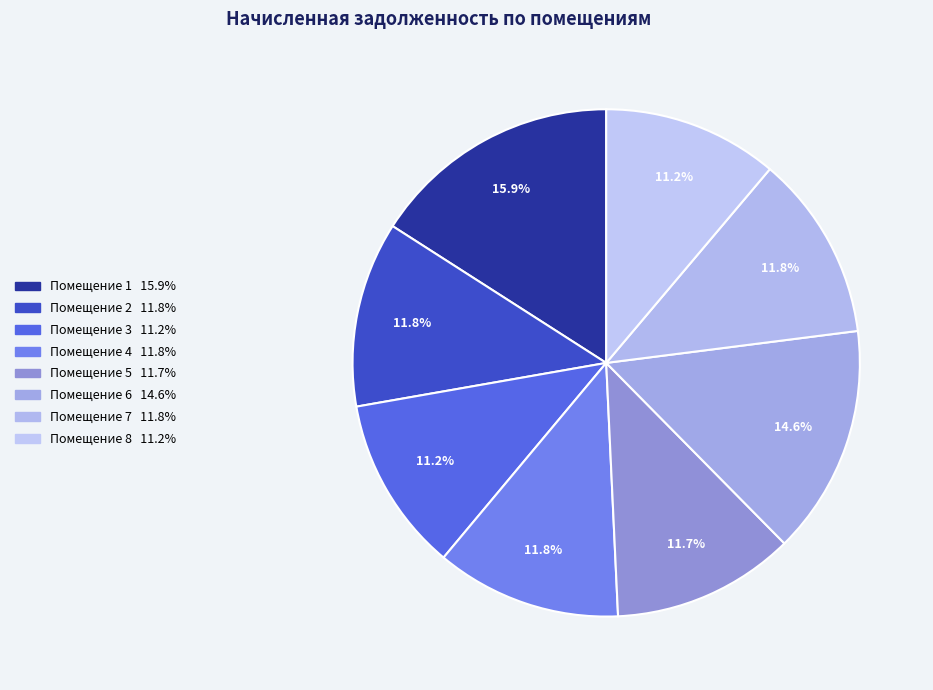

Count the number of slices in the pie.

8